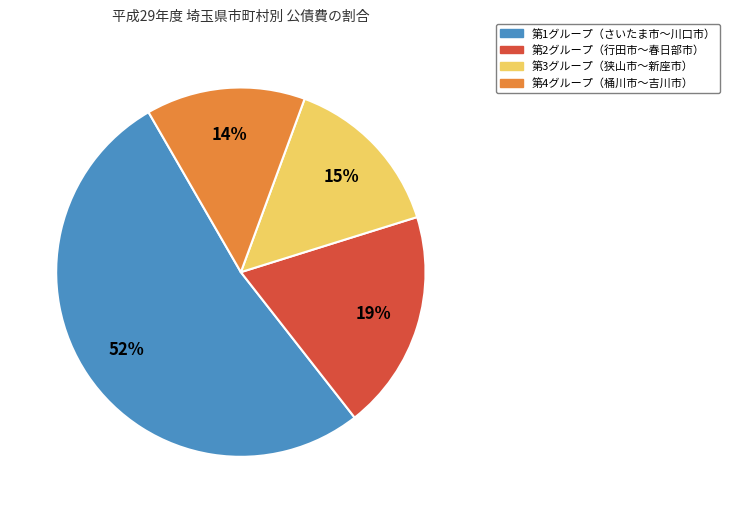

To the nearest percent, what is the average slice percentage?

25%